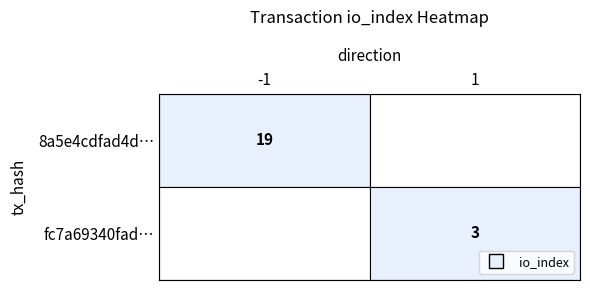

Which series has the widest spread of values?

8a5e4cdfad4dbfa92b24e31e486c9b0936f1d50